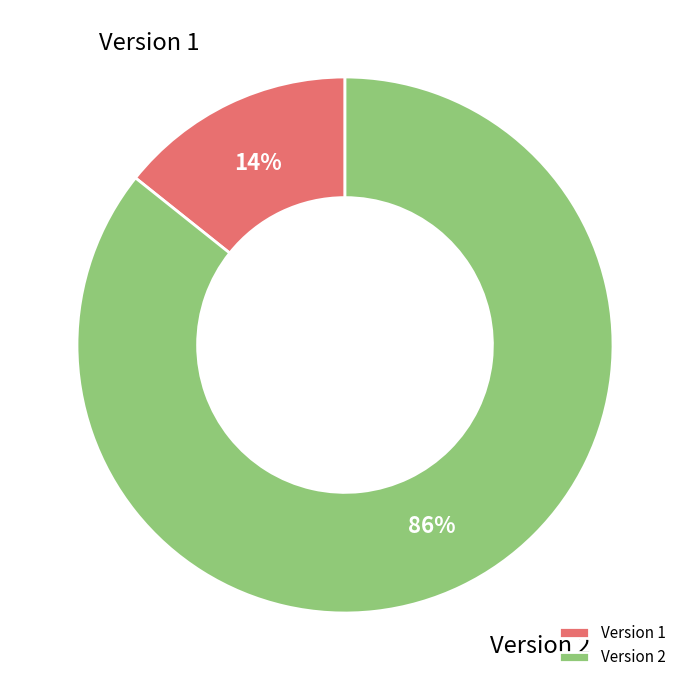

Does any single category account for the majority?

Yes